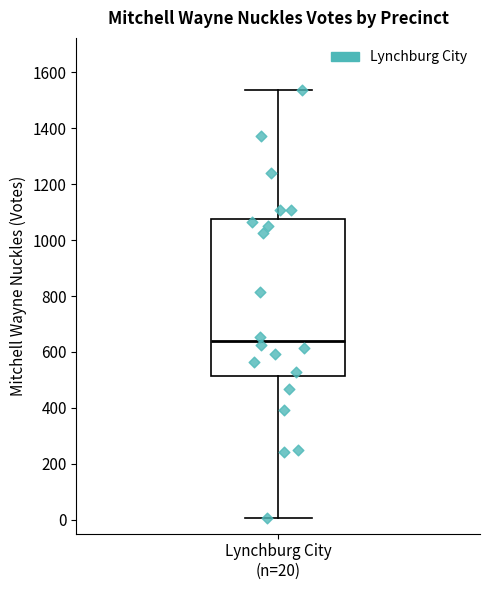

Transcribe this box plot: give where the median line is, the range the box spans, and where the two whiskers end, as read against the y-axis. The values are not printed on the chart, so give them approximately, as read against the axis.

median 640, box 520 to 1080, whiskers 0 to 1540